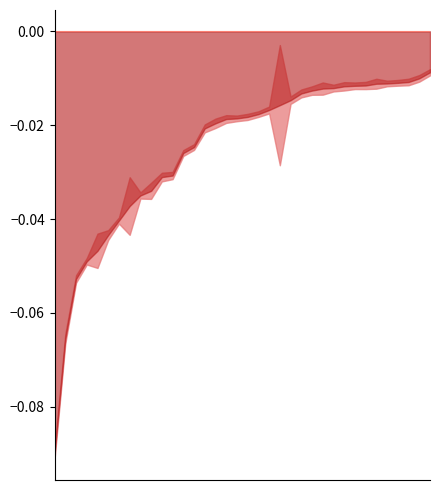

True or false: log2FoldChange has a value of -2.4 at 12.

False